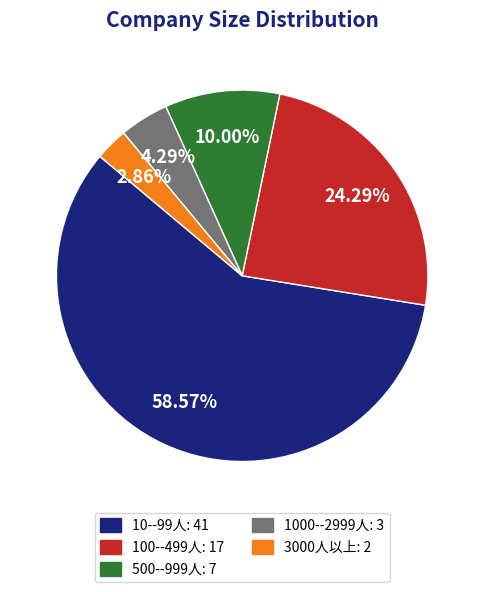

Which slice represents more than half of the pie?

10--99人